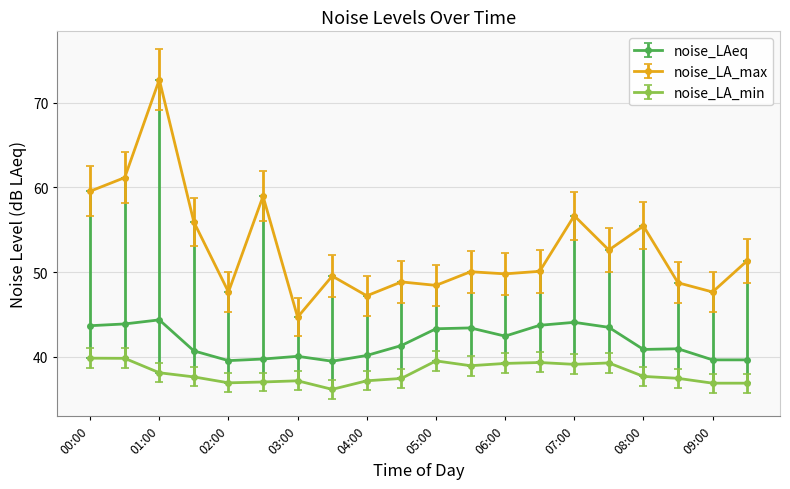

True or false: noise_LAeq and noise_LA_min intersect in this chart.

False